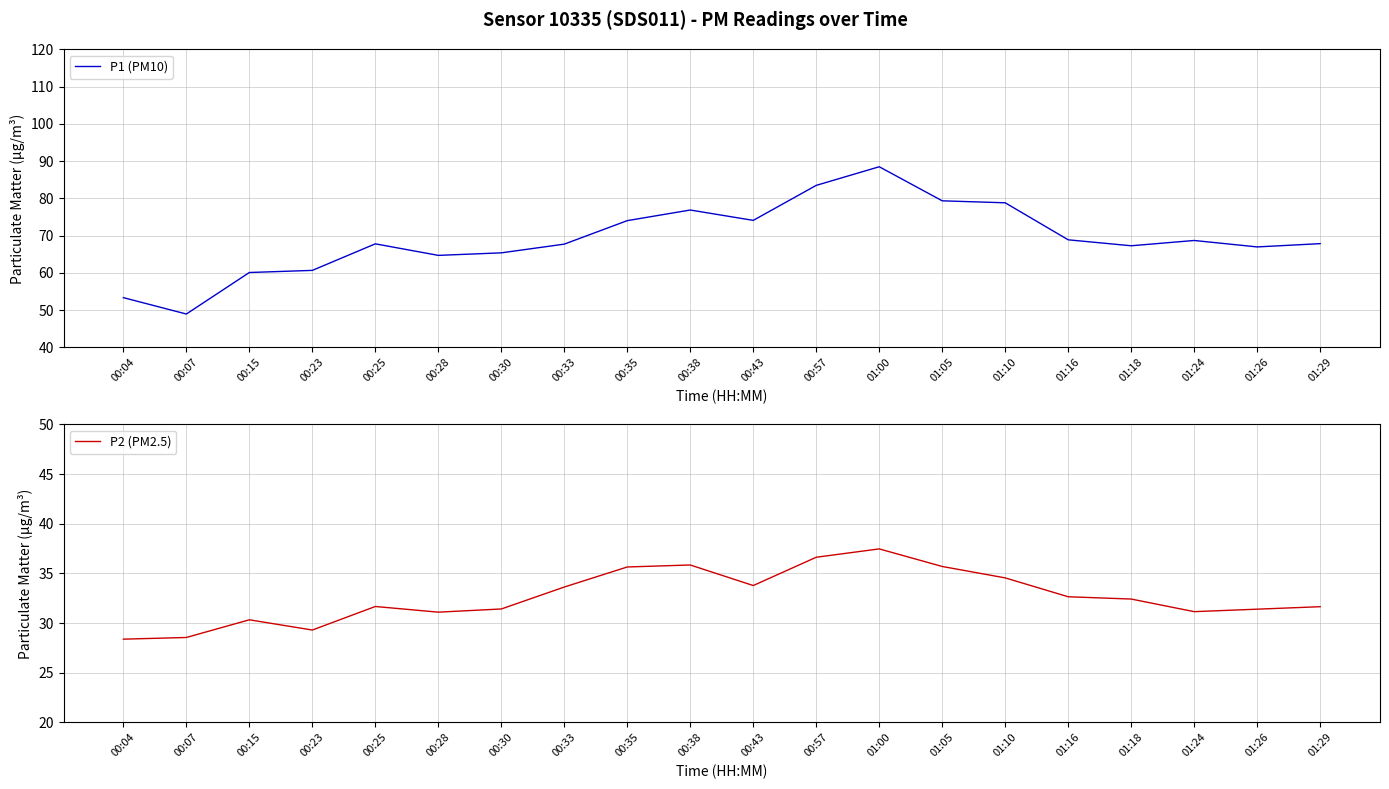

What is the maximum value shown in the chart?

88.5